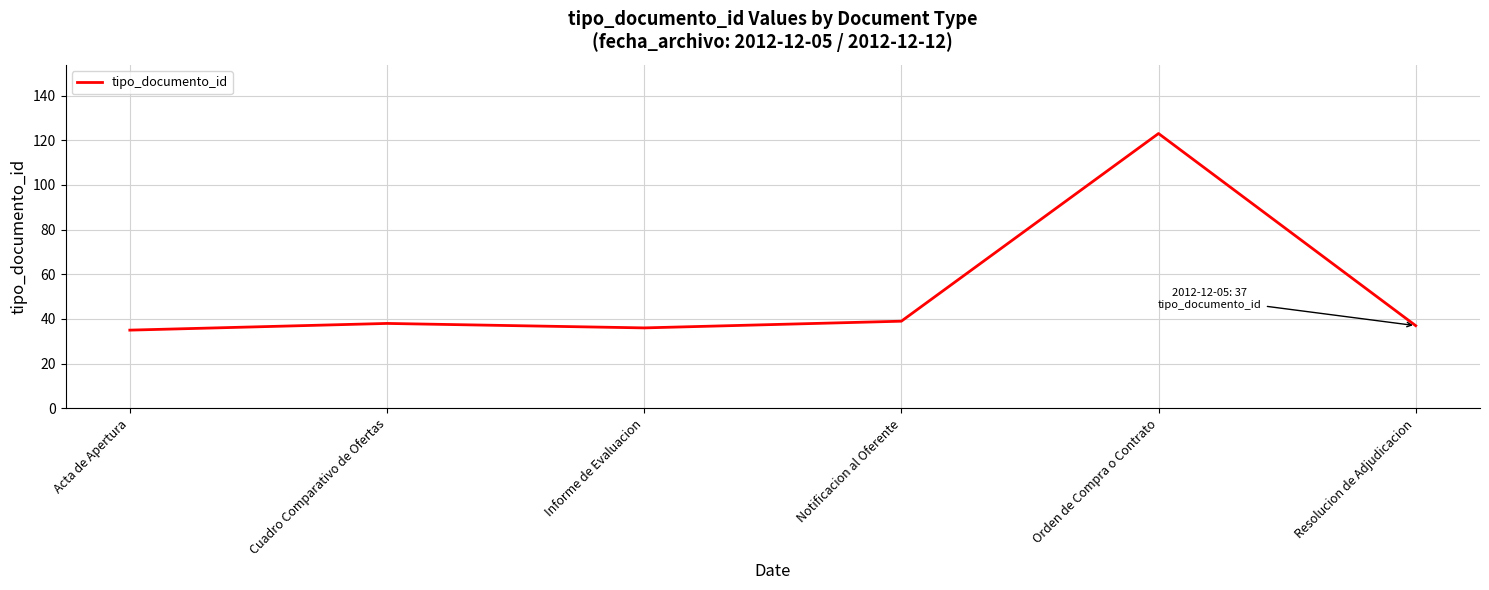

Reading right to left, list all the values displayed in this chart.

37	123	39	36	38	35